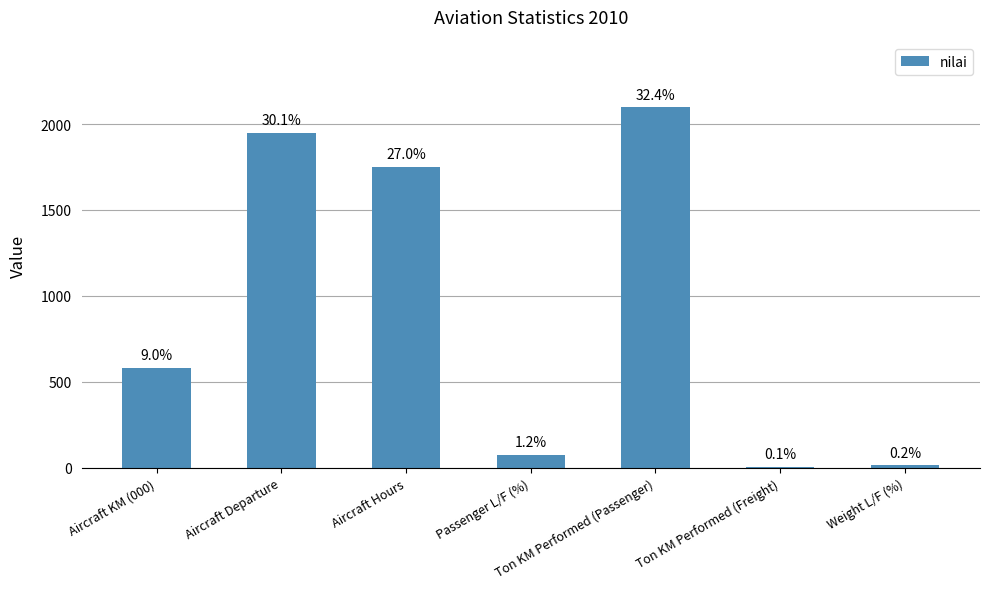

What is the sum of all values?

6477